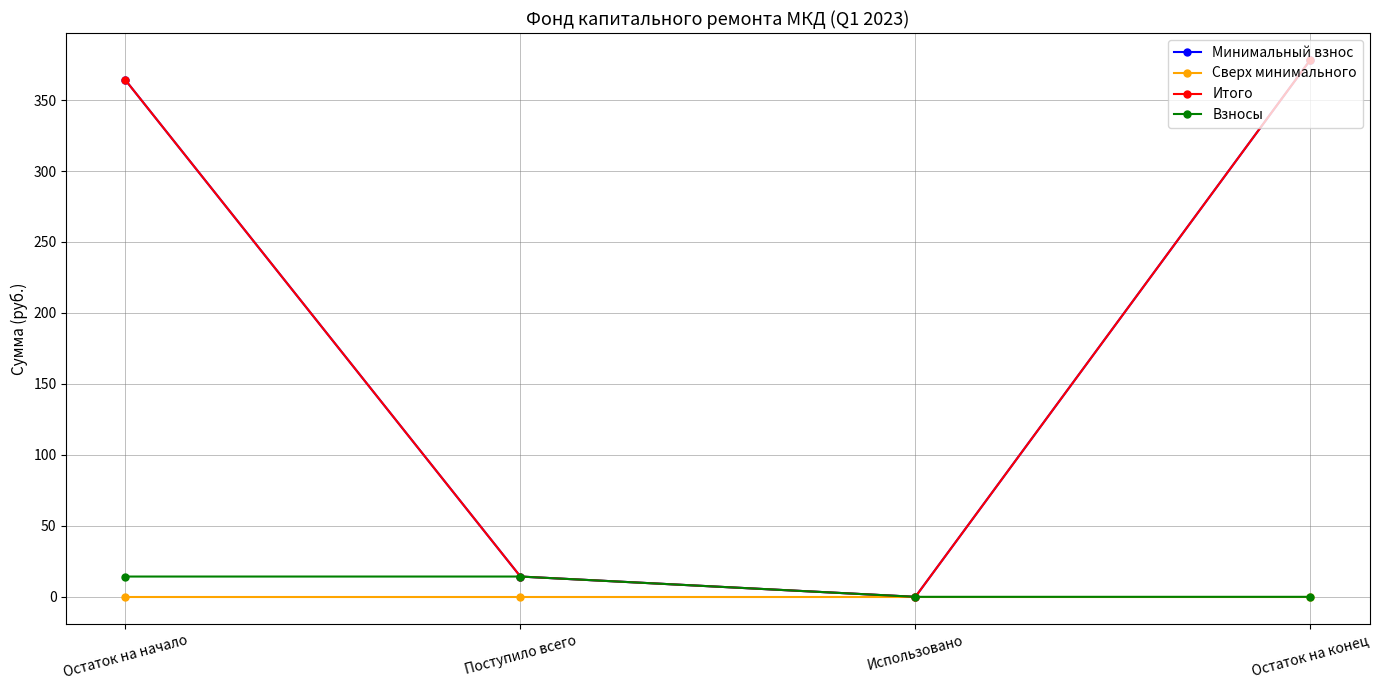

The Минимальный взнос series shows 114.4 at Остаток на конец. True or false?

False